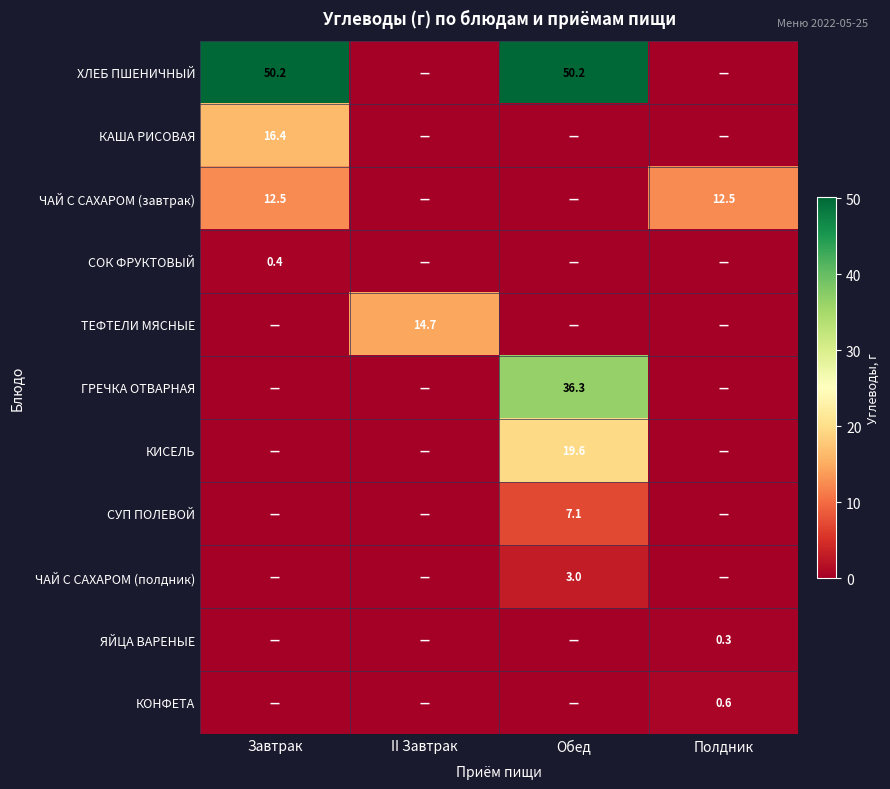

How many distinct data groups are displayed?

11